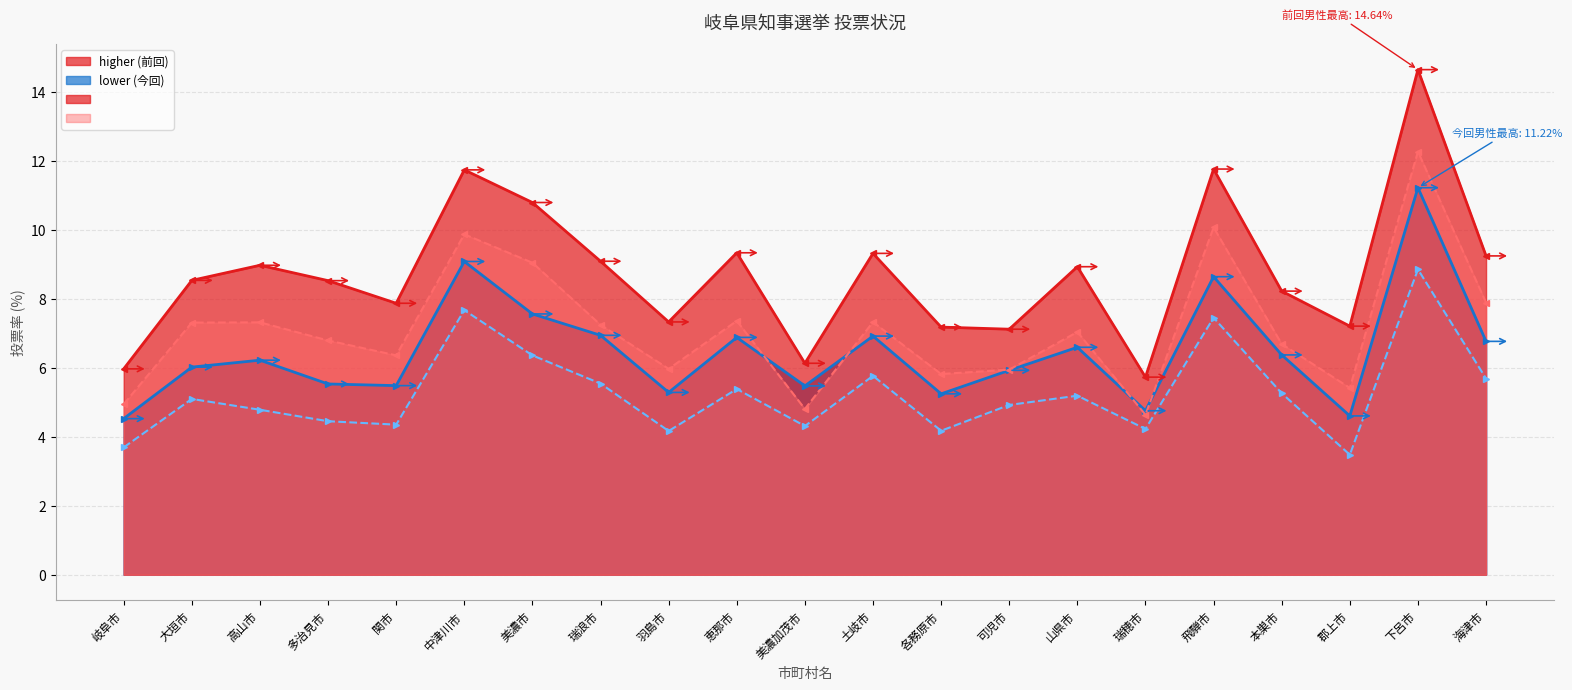

Which series has the largest range (max minus min)?

prev_male_turnout